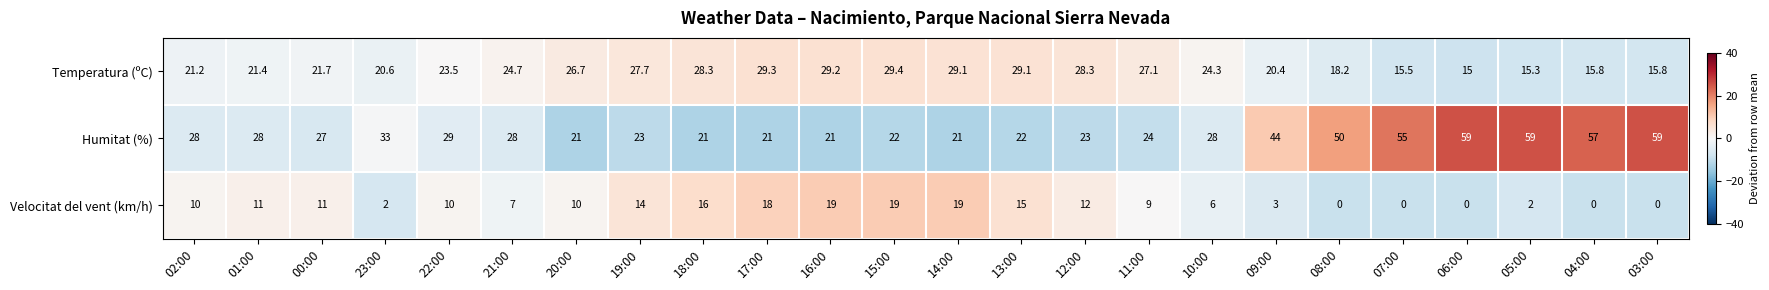

Which series has the largest total across all categories?

Humitat (%)